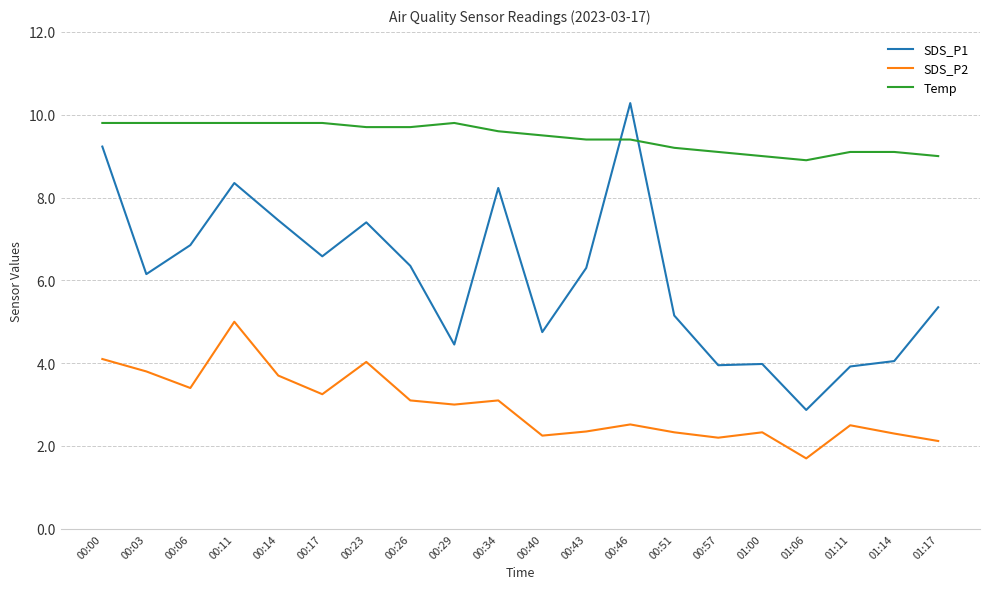

What is the highest value of the Temp series?

9.8